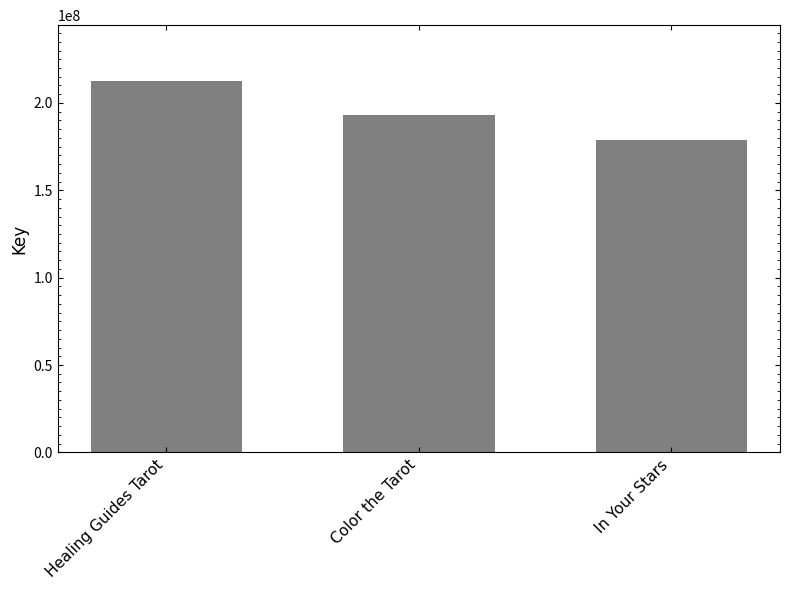

Reading left to right, extract all data points from this chart.

Healing Guides Tarot=212633969	Color the Tarot=193322783	In Your Stars=179007209